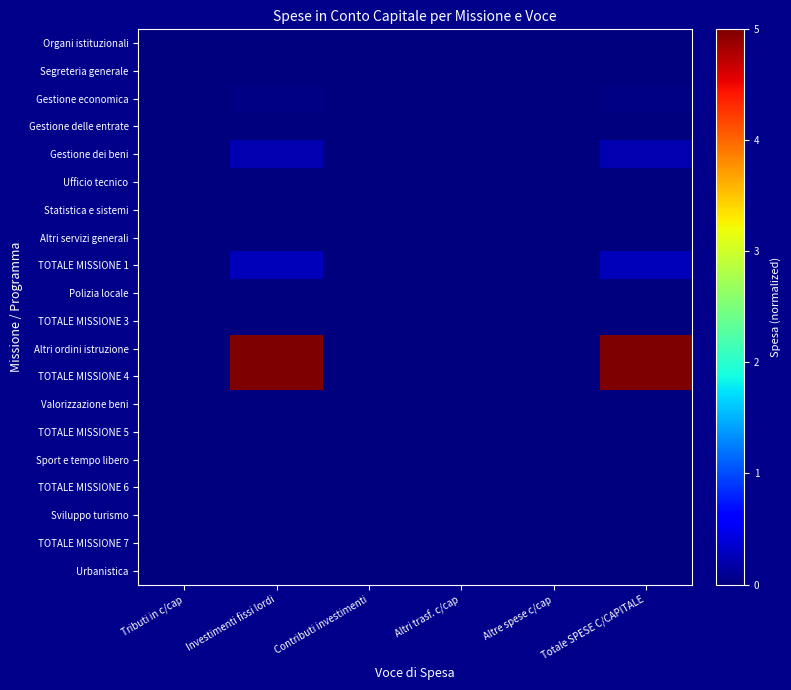

Which series changed the most between Investimenti fissi lordi and Altri trasf. c/cap?

Altri ordini istruzione